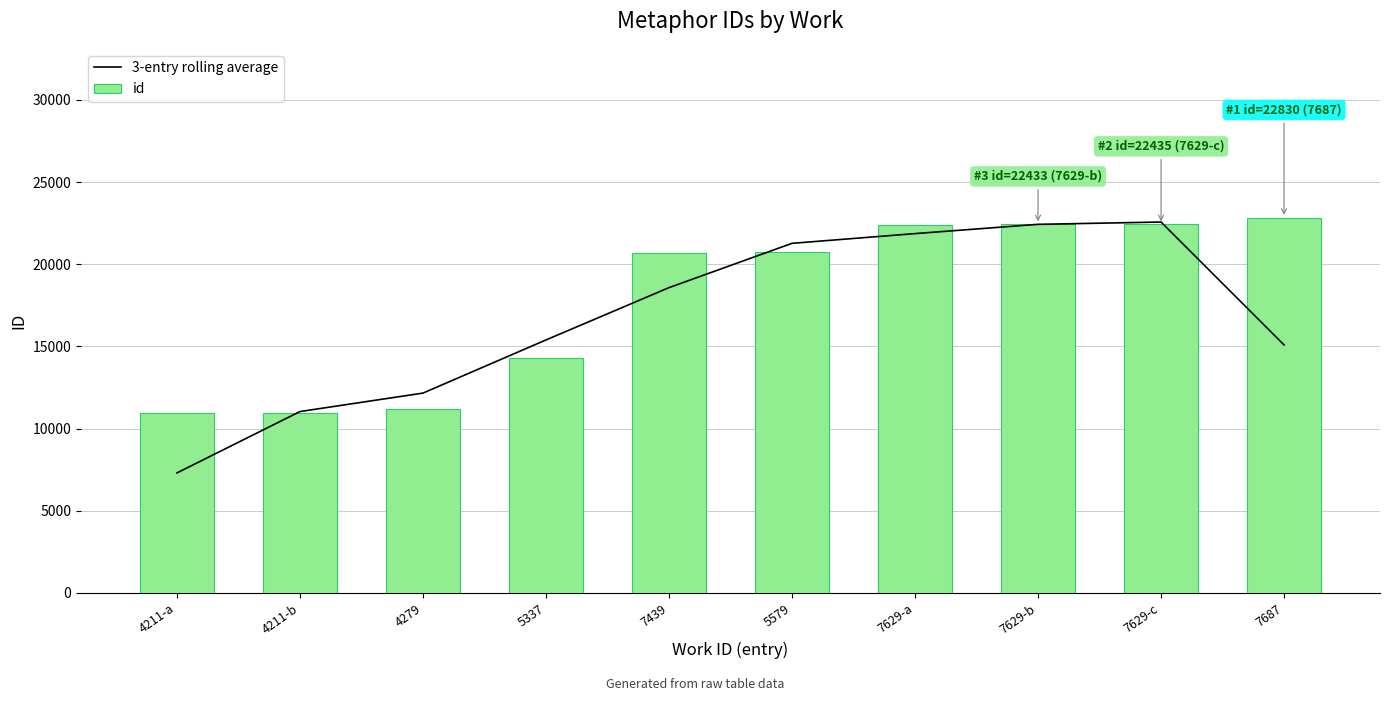

True or false: id has a value of 10952.0 at 4211-a.

True